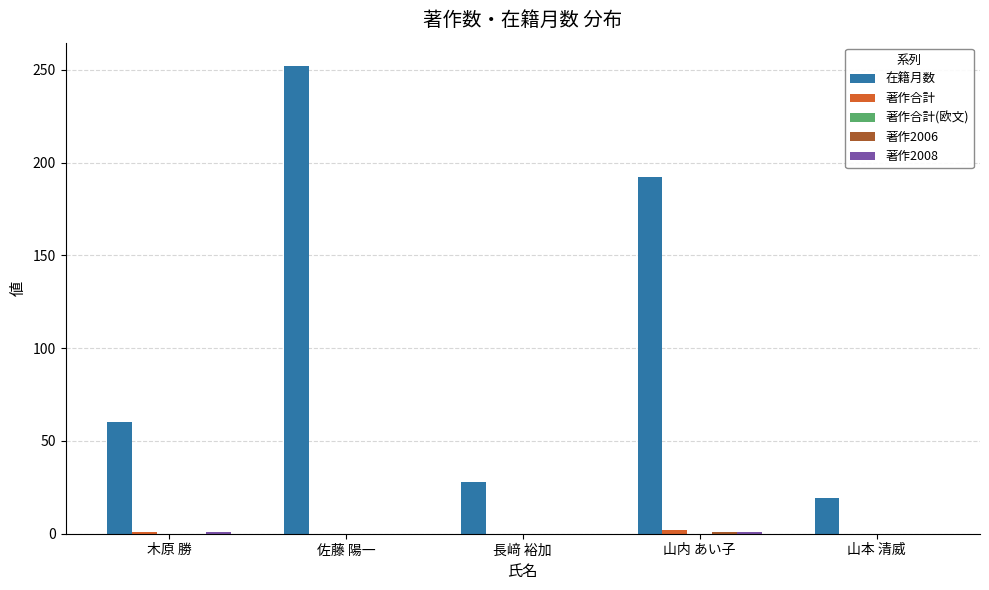

At which category is the sum across all series the highest?

佐藤 陽一